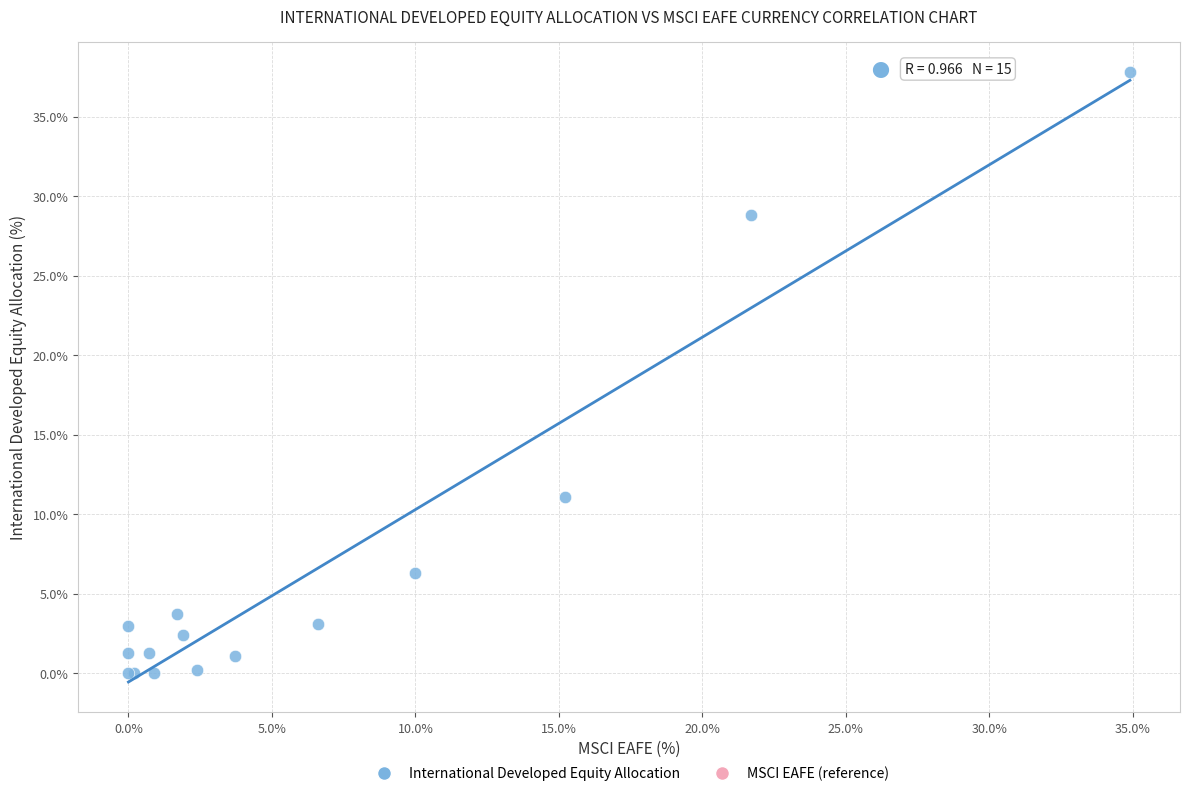

What Y value in the scatter plot is closest to 18?

11.1